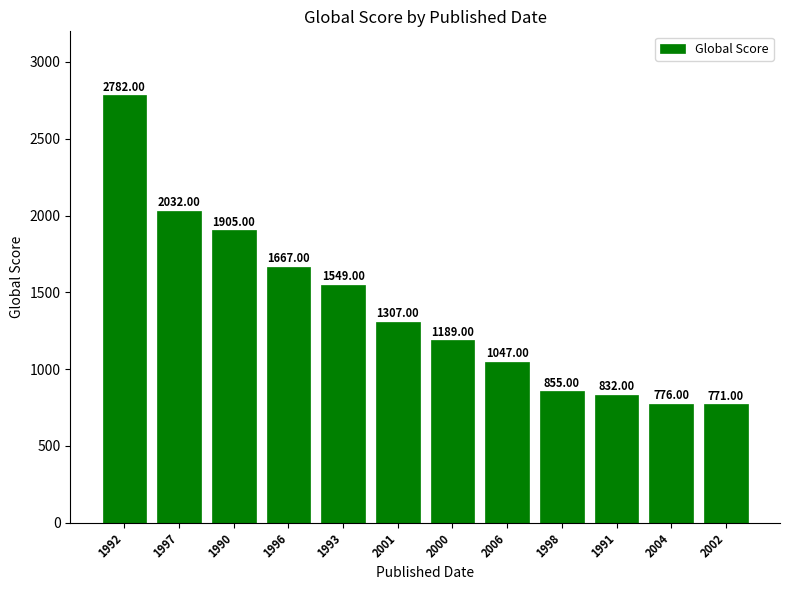

What is the label of the 4th bar from the left?

1996